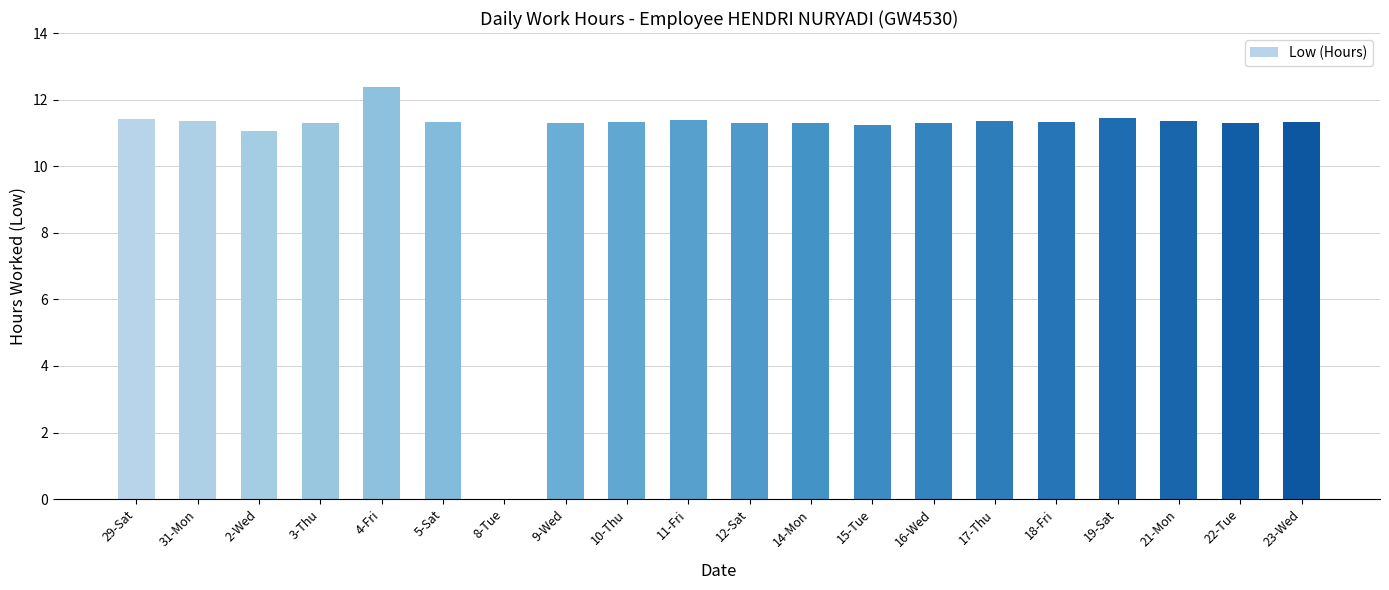

What is the greatest value displayed?

12.4